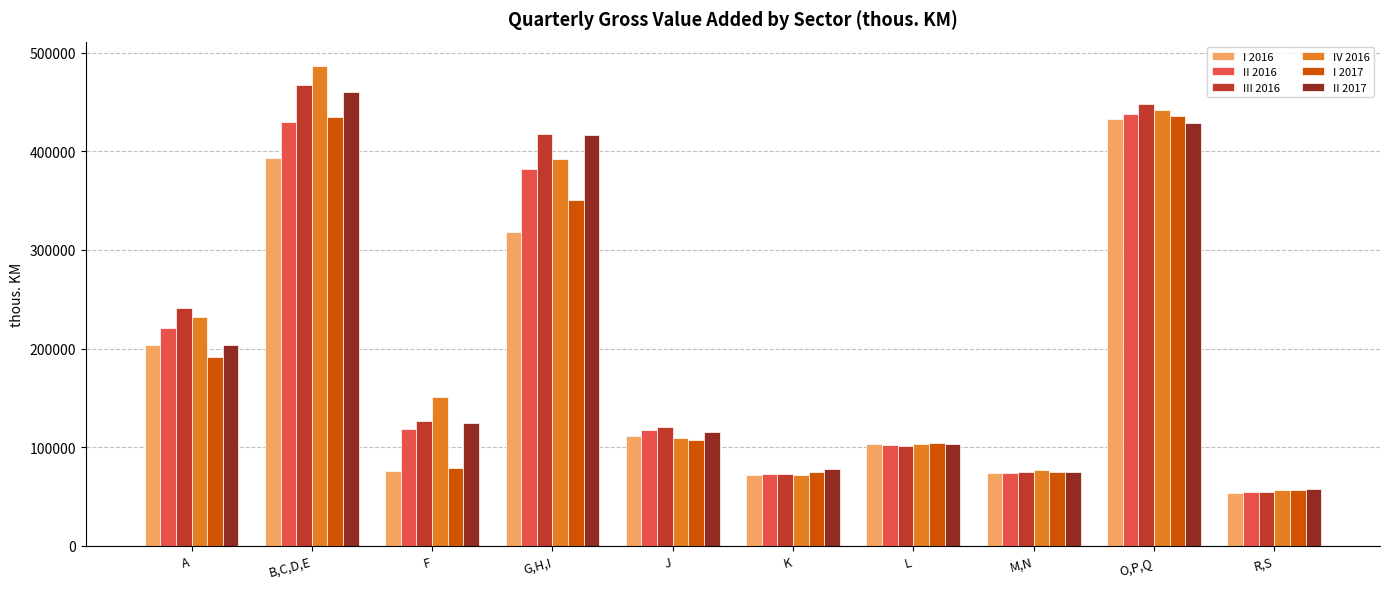

What are all the series names shown in the legend?

I 2016, II 2016, III 2016, IV 2016, I 2017, II 2017